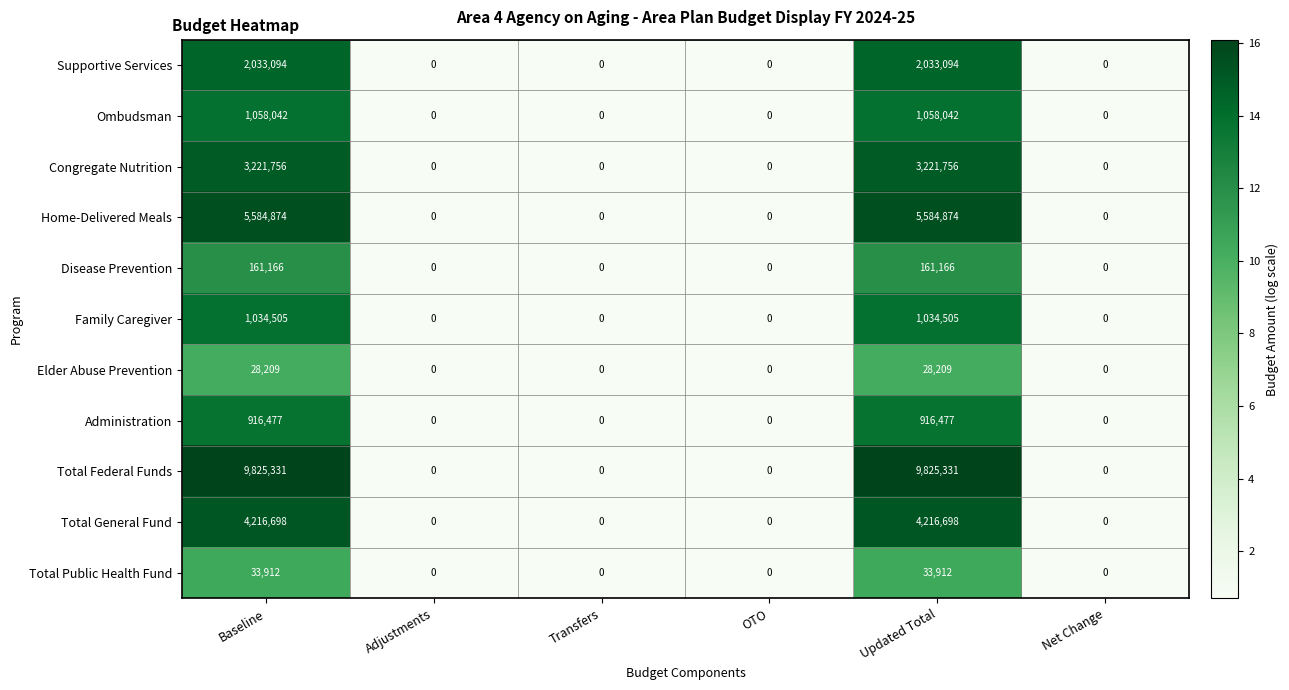

Count the Ombudsman values in the range 0 to 1058042.

6